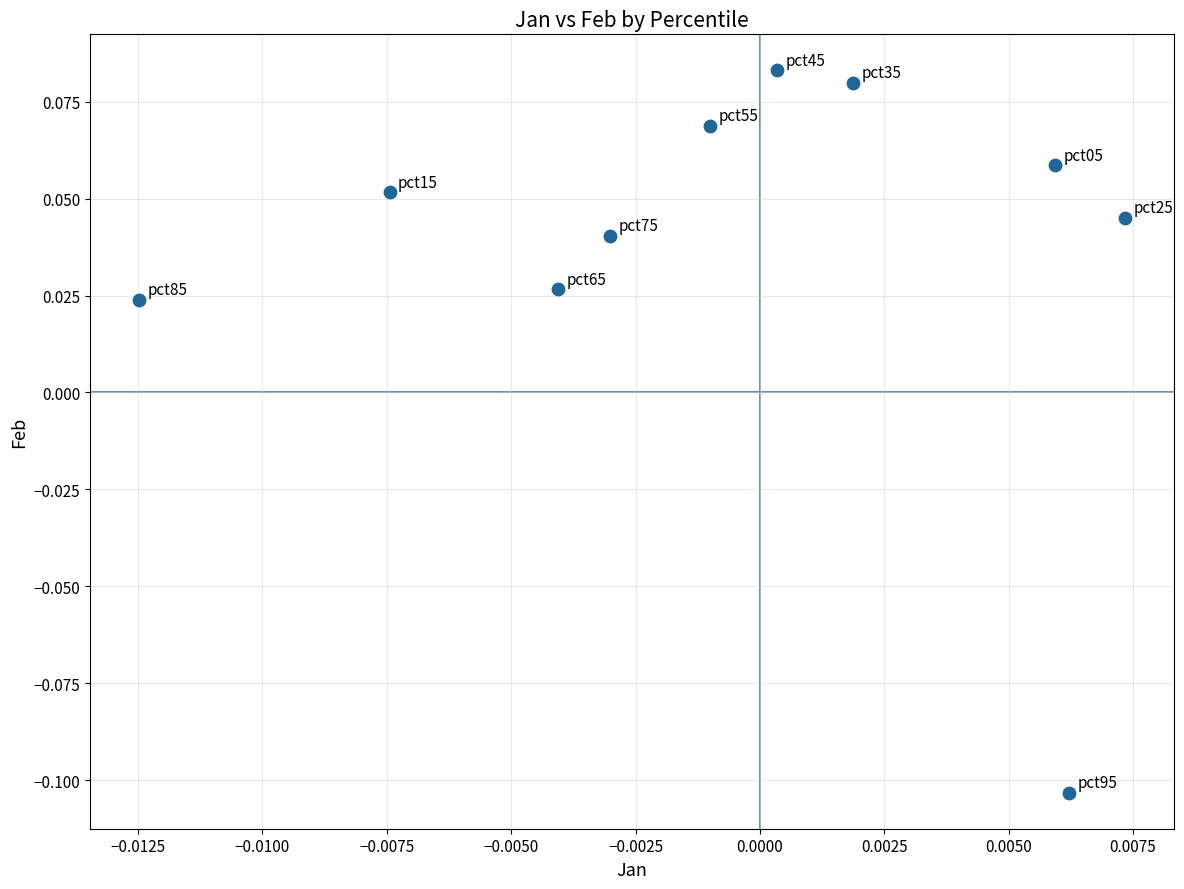

How many data points are displayed?

10